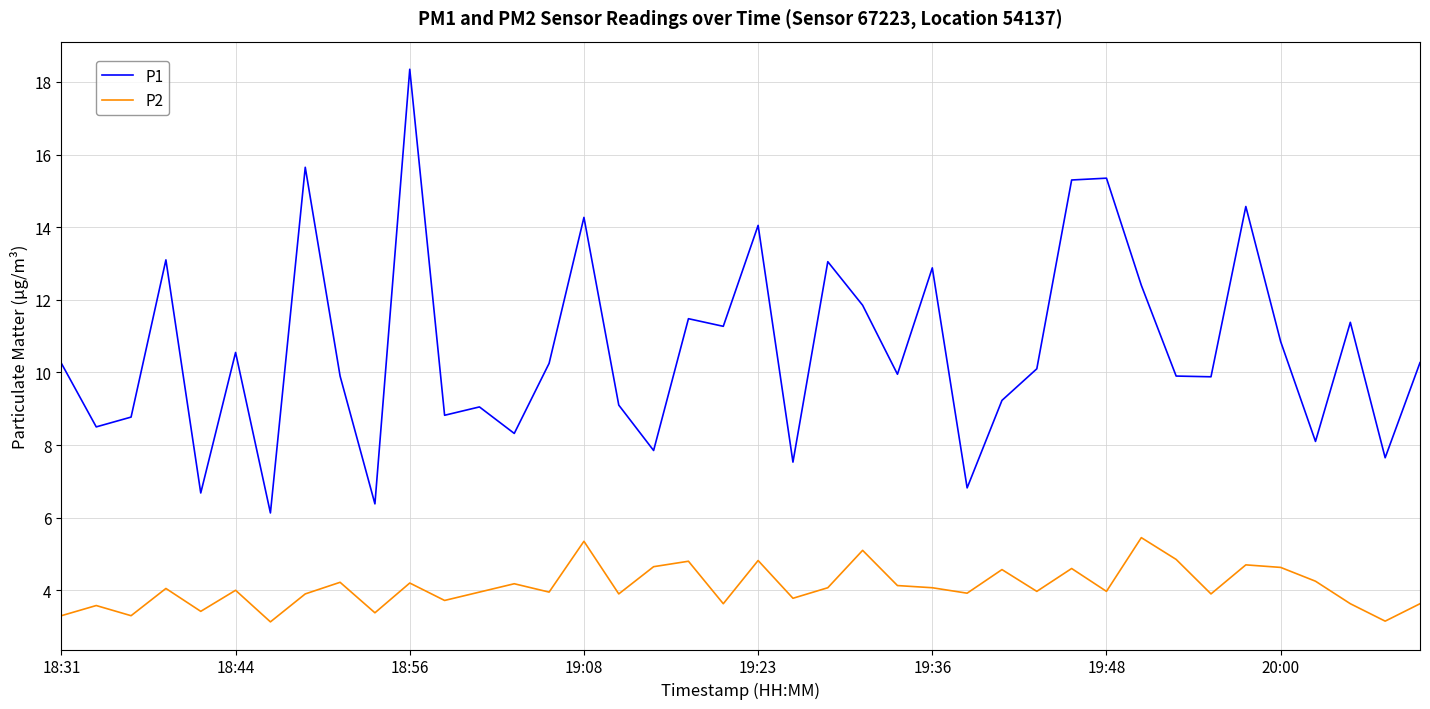

List the series in order of their overall mean, highest first.

P1, P2